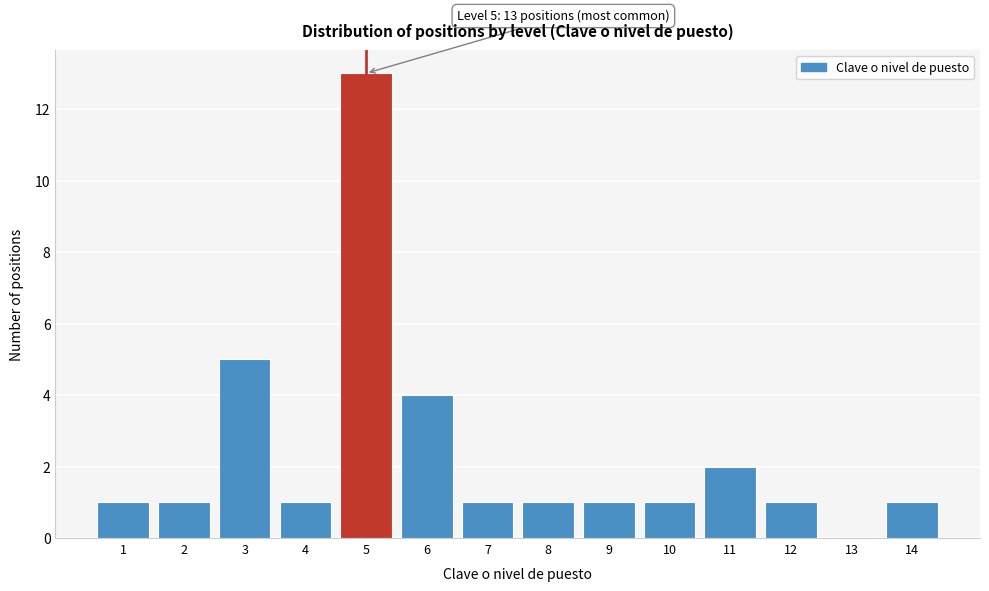

Reading right to left, what are all the values shown in this chart?

14=1	13=0	12=1	11=2	10=1	9=1	8=1	7=1	6=4	5=13	4=1	3=5	2=1	1=1